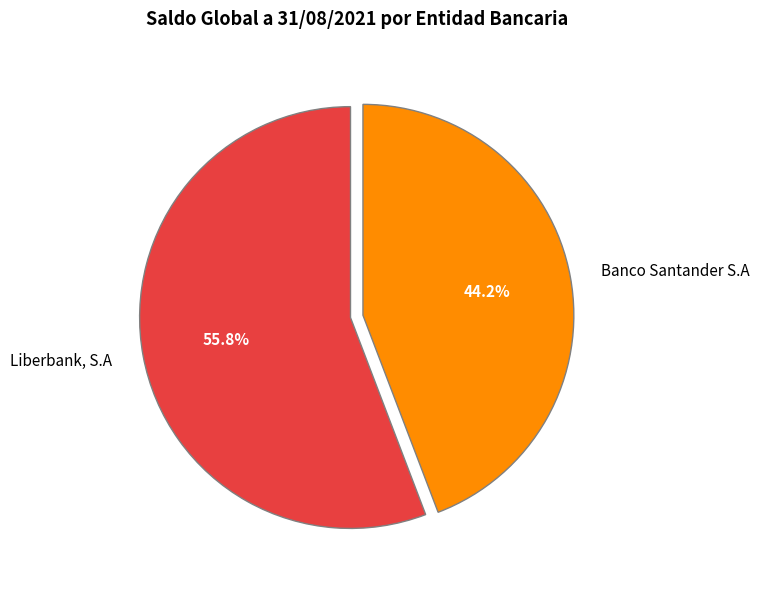

Rank the categories by value from lowest to highest.

Banco Santander S.A, Liberbank, S.A